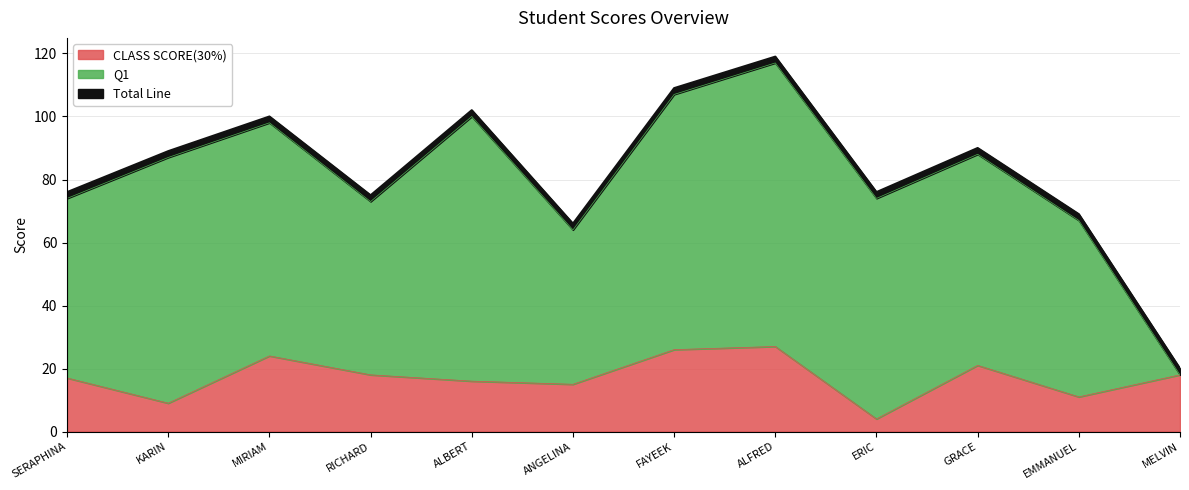

What is the minimum value shown in the chart?

4